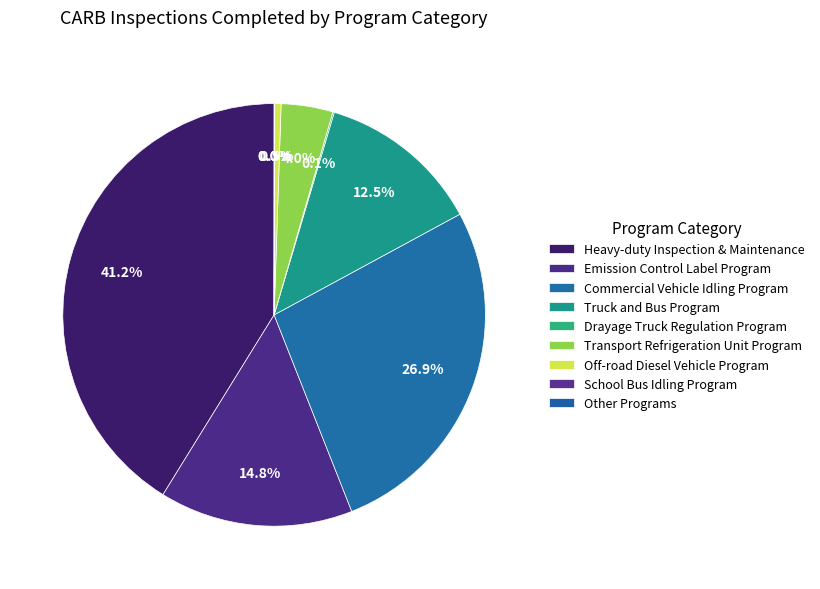

Combined, what portion of the pie is Truck and Bus Program and Off-road Diesel Vehicle Program?

13.0%